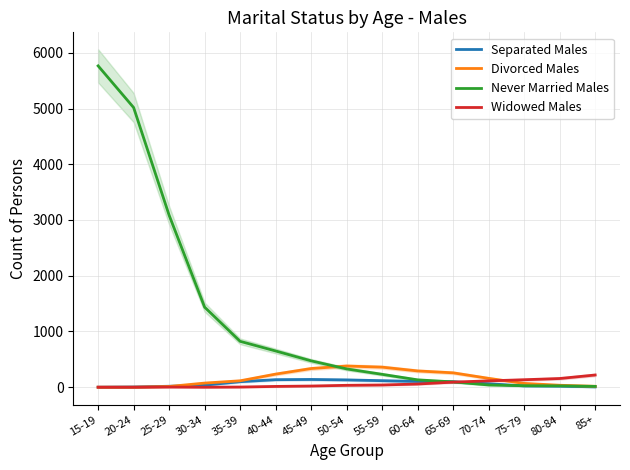

Does the chart have visible grid lines?

Yes